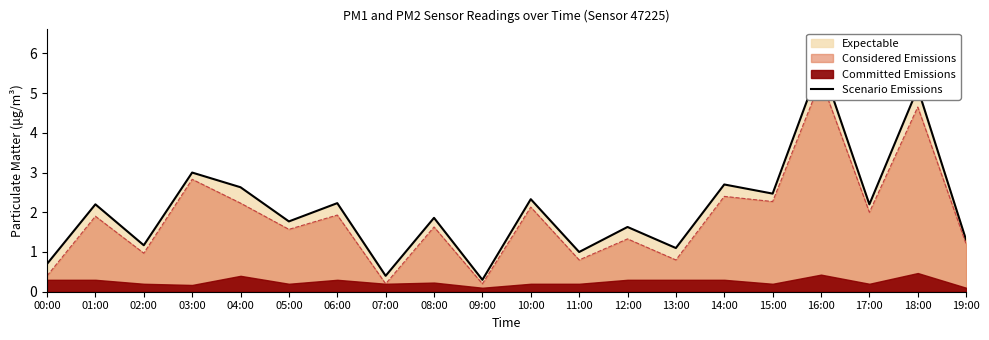

Approximately how many times larger is the value at 11:00 compared to 16:00?

0.2